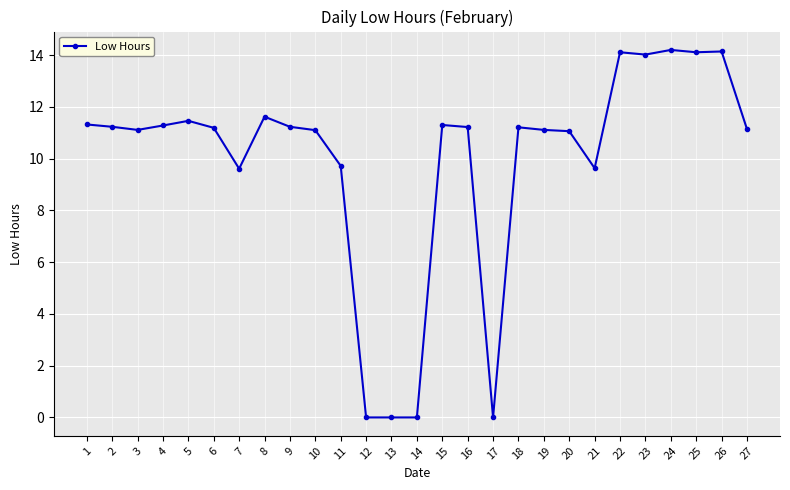

How many lines are shown in the chart?

1